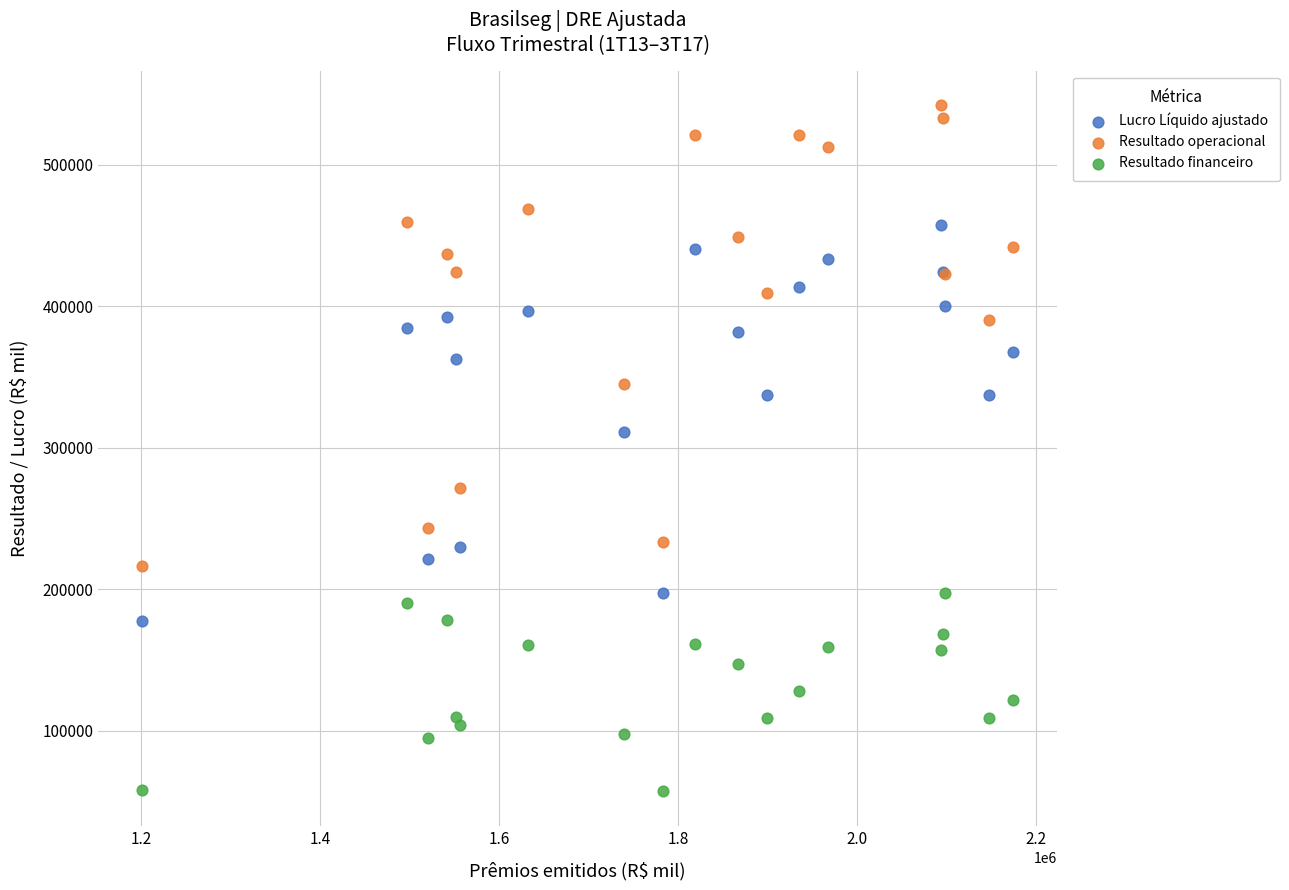

Which series contains the lowest Y value?

Resultado financeiro